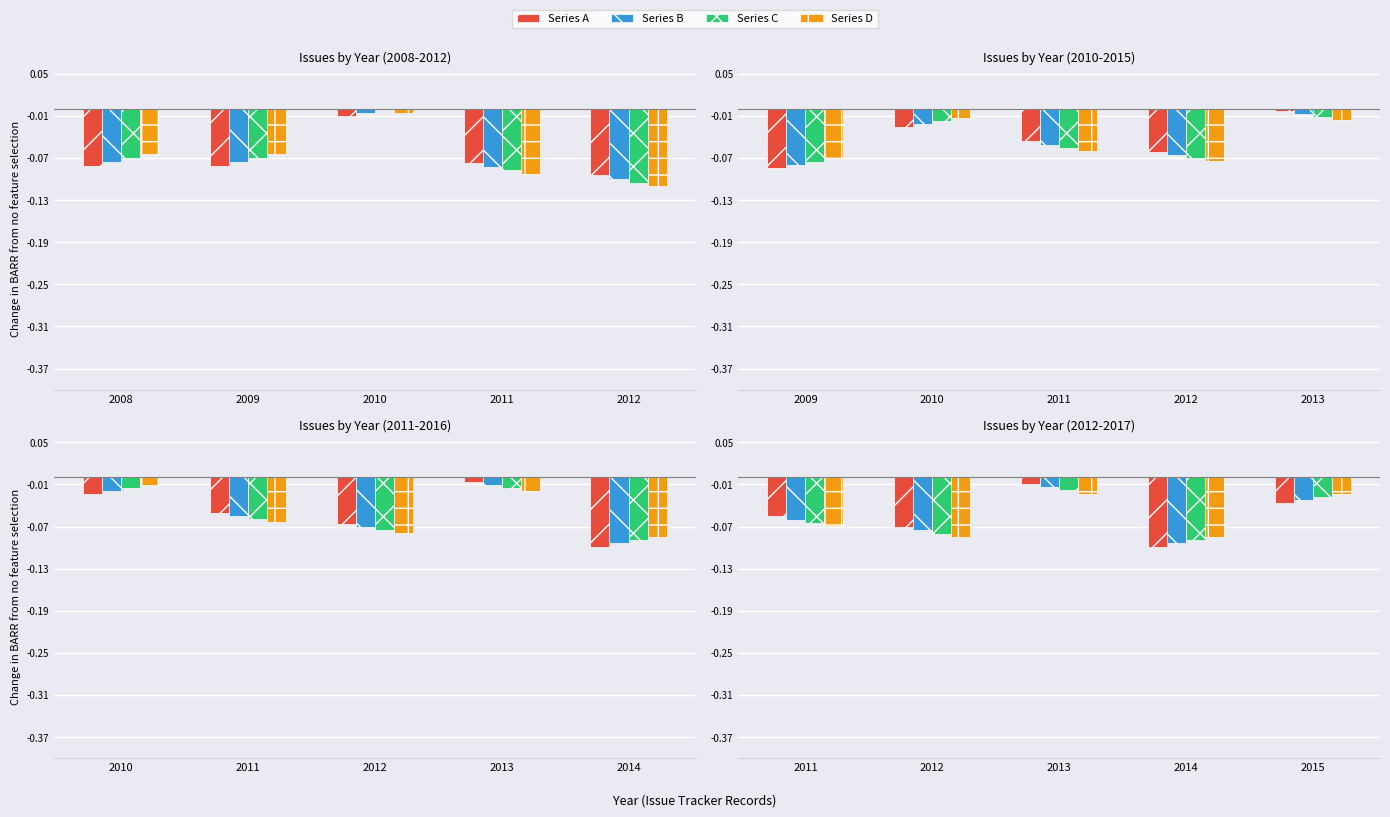

The Series D series shows -0.0 at 2012. True or false?

False